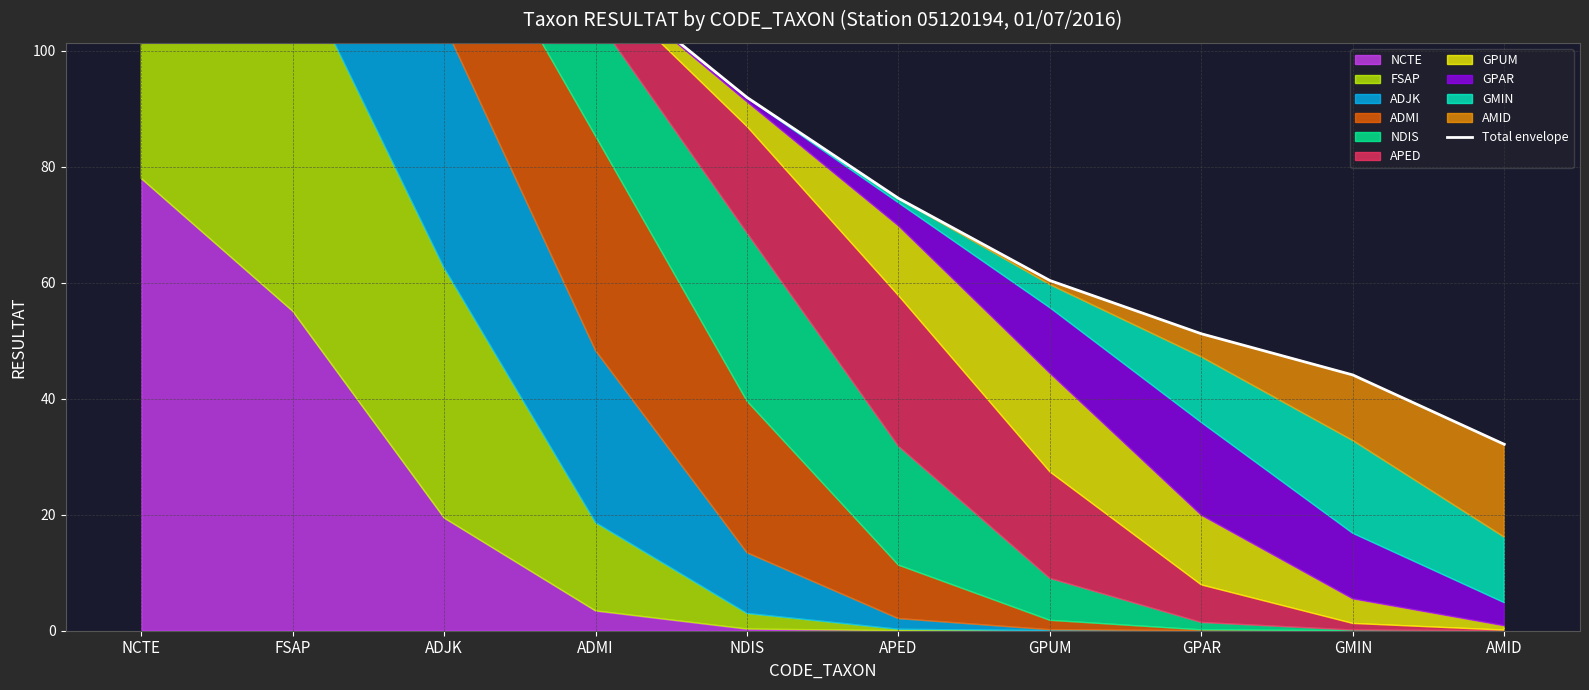

The chart shows a value of 85.9 at NCTE. True or false?

False